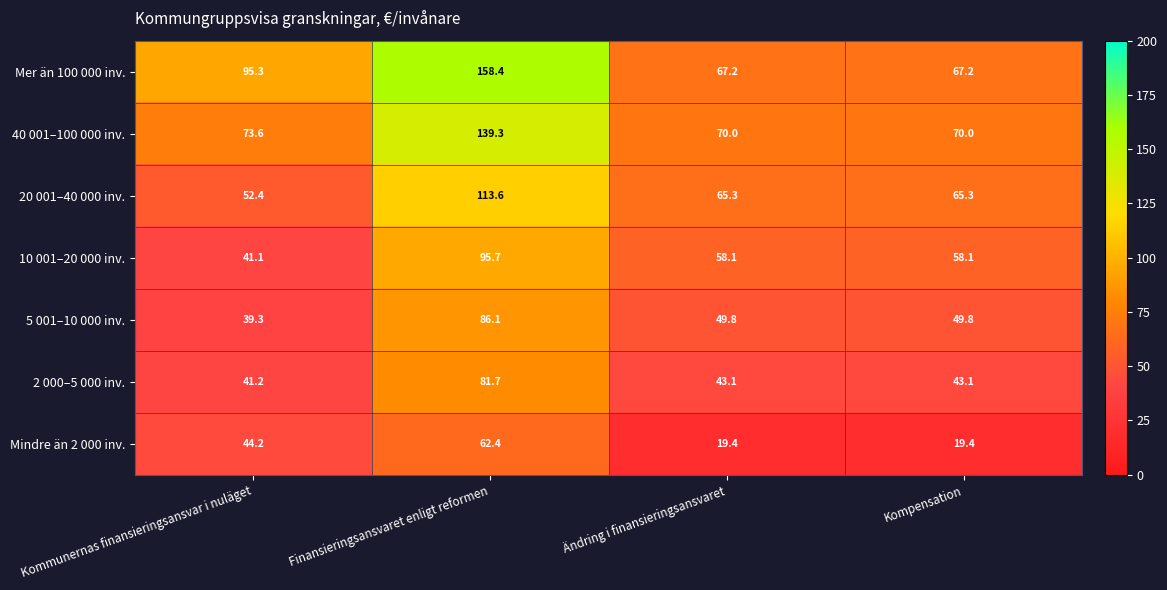

Reading right to left, list all the values displayed in this chart.

Mer än 100 000 inv.: 67.2	67.2	158.4	95.3
40 001–100 000 inv.: 70.0	70.0	139.3	73.6
20 001–40 000 inv.: 65.3	65.3	113.6	52.4
10 001–20 000 inv.: 58.1	58.1	95.7	41.1
5 001–10 000 inv.: 49.8	49.8	86.1	39.3
2 000–5 000 inv.: 43.1	43.1	81.7	41.2
Mindre än 2 000 inv.: 19.4	19.4	62.4	44.2